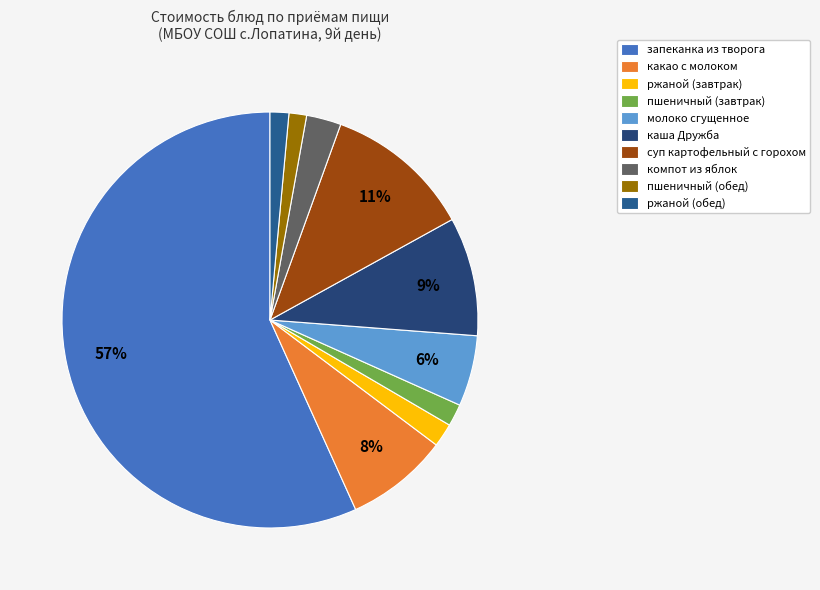

How many segments does this pie chart have?

10